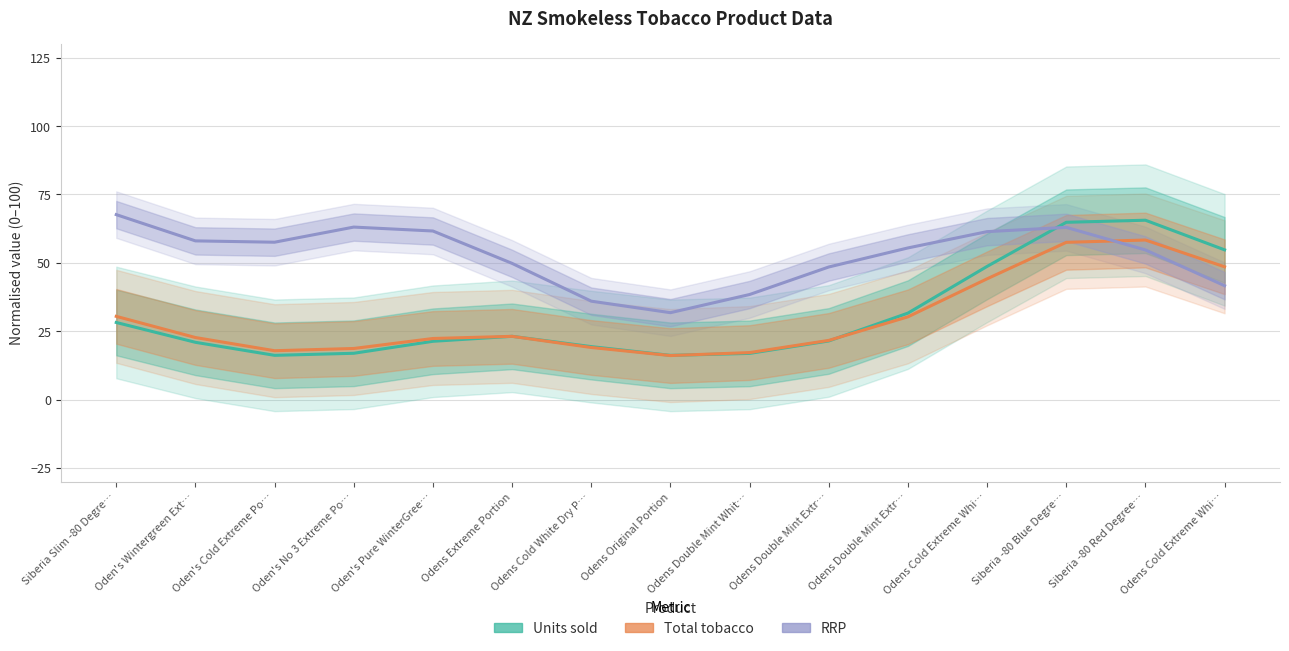

Which series ends up on top after the final intersection of RRP and Total tobacco?

Total tobacco